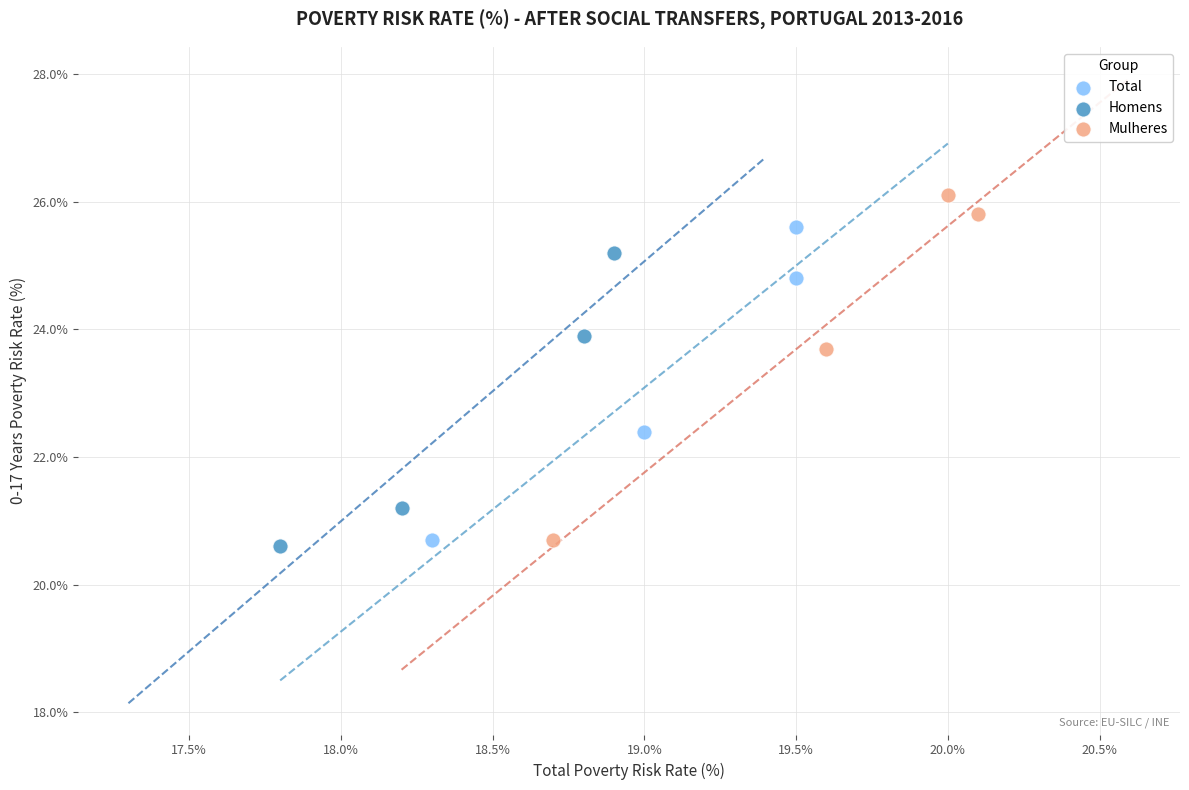

What are all the series names shown in the legend?

Total, Homens, Mulheres